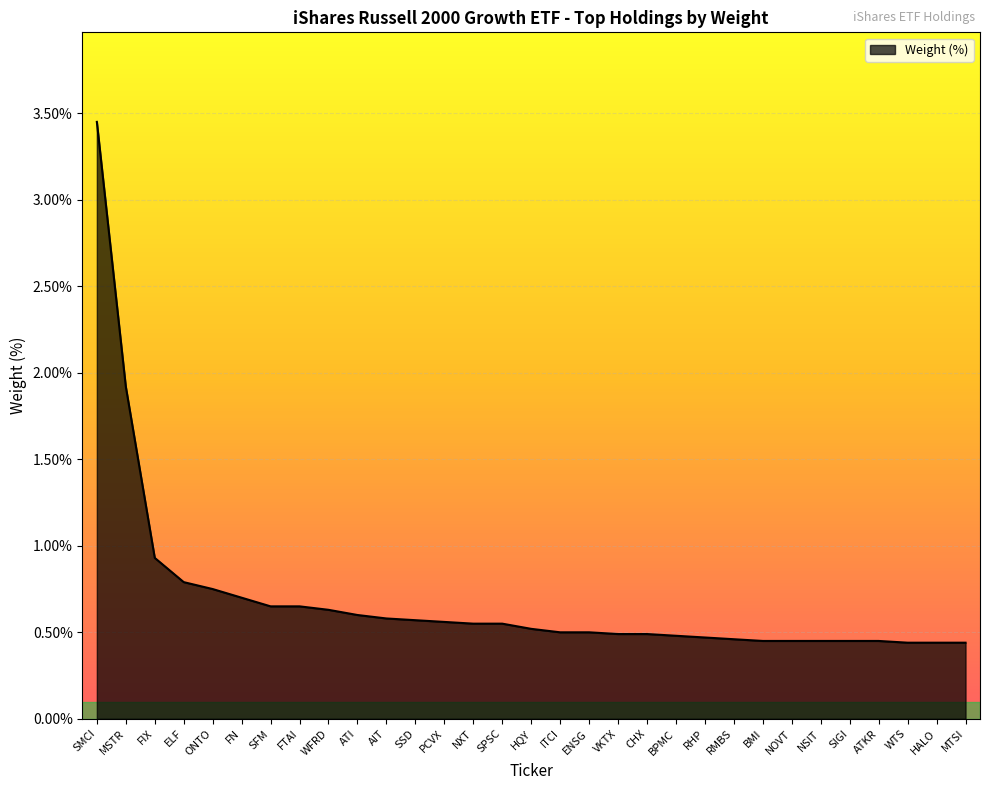

Which has a higher value, MSTR or BPMC?

MSTR